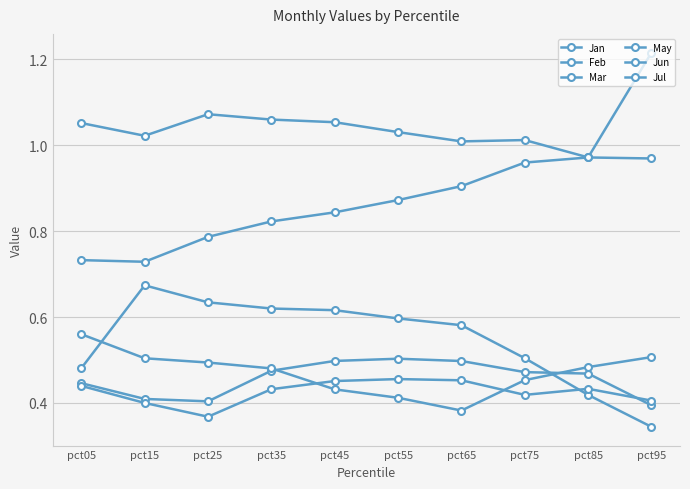

How many series are shown in this chart?

6